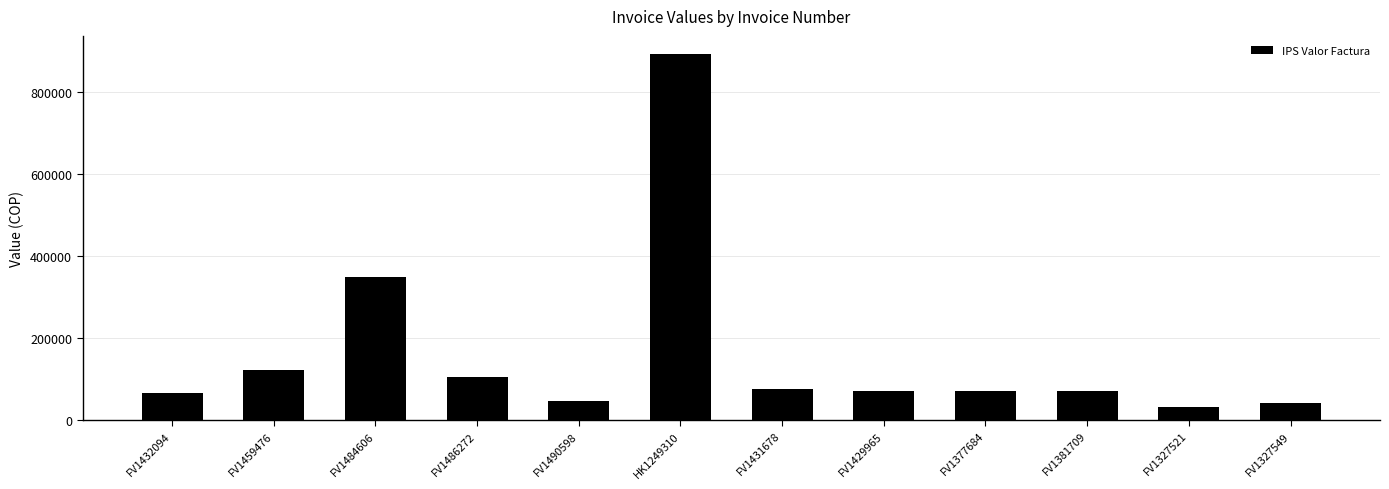

What is the label of the 6th bar from the right?

FV1431678